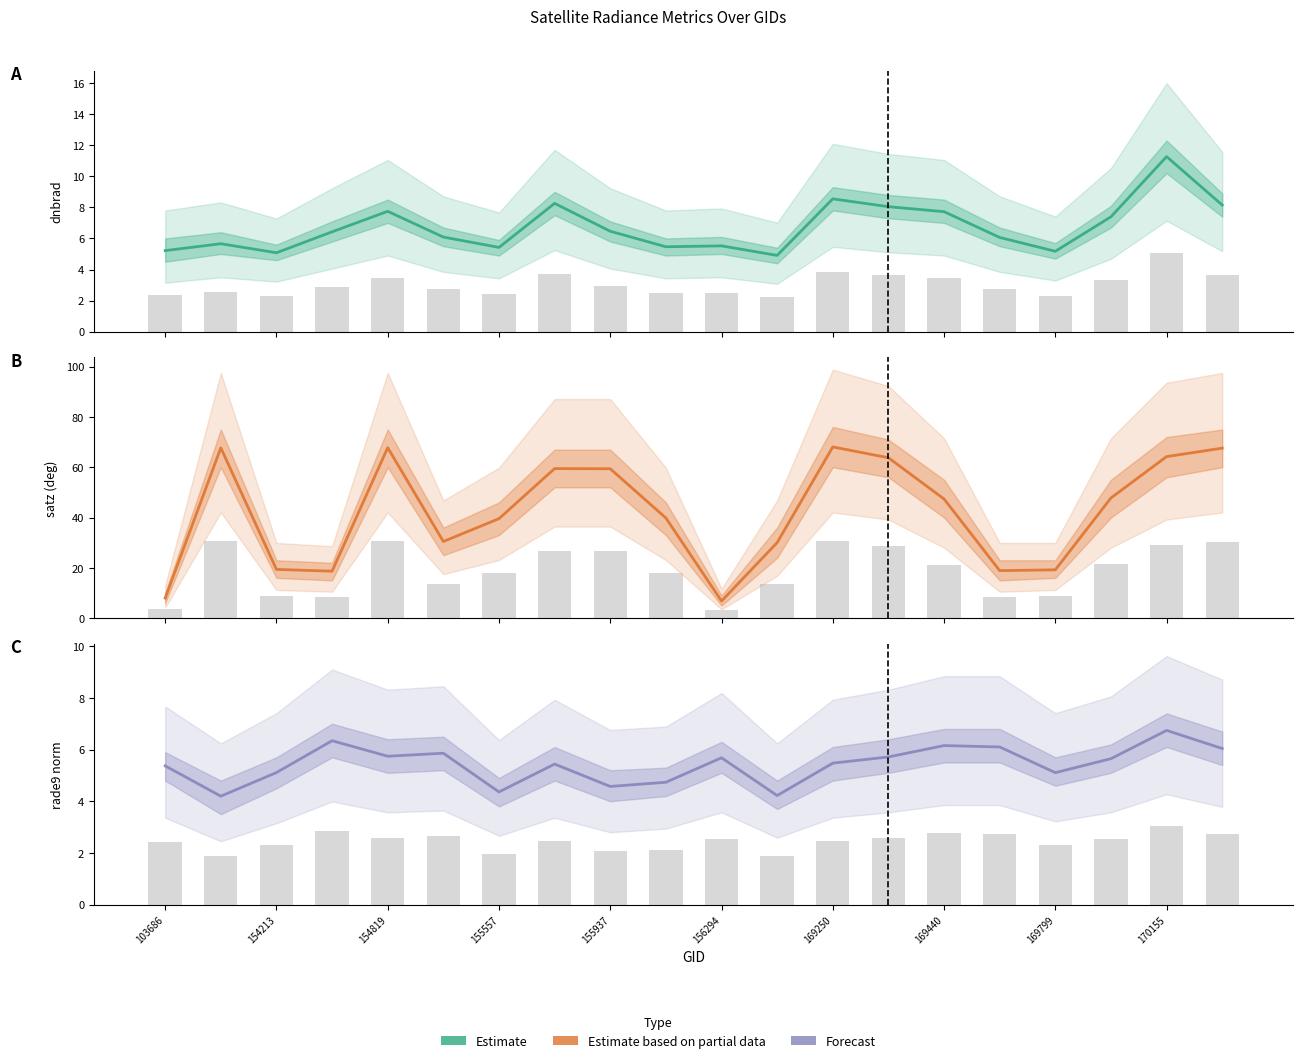

Which series has the largest total across all categories?

satz